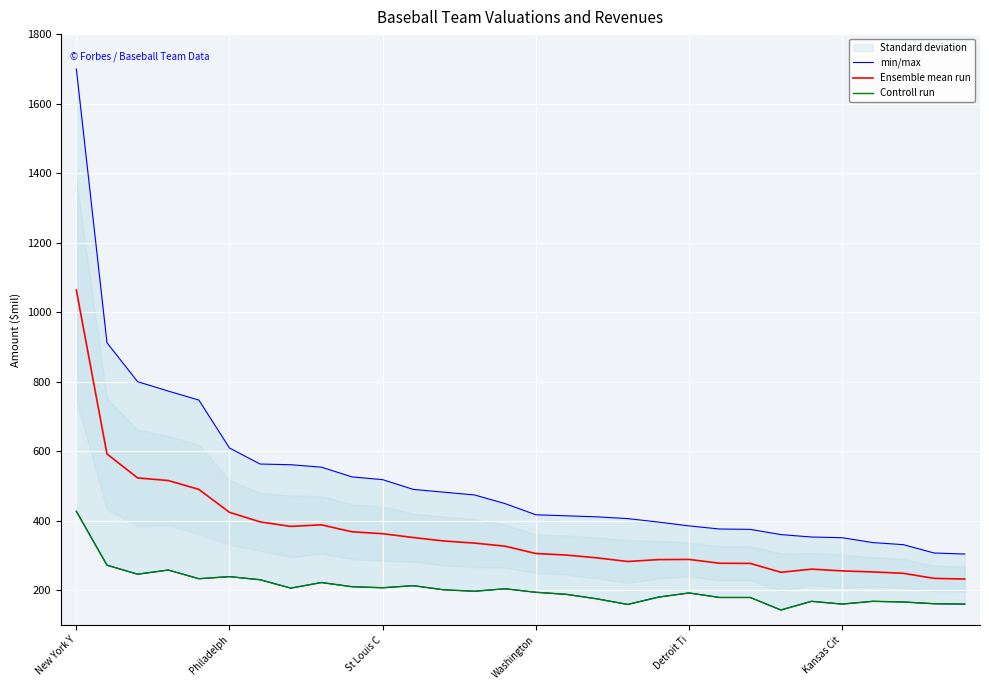

What is the value of the Controll run point at the 1st from the left?

427.0